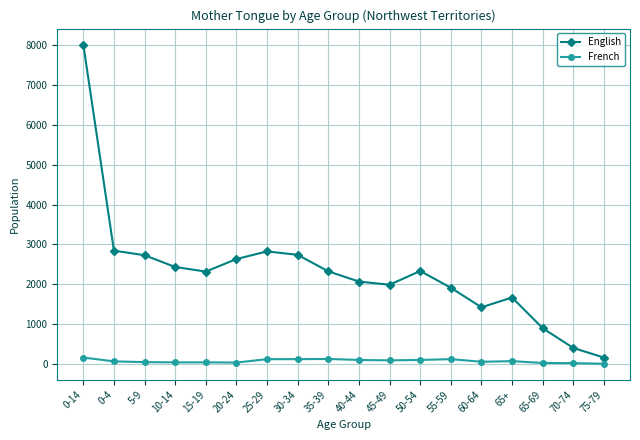

At which category does the chart reach its peak across all series?

0-14